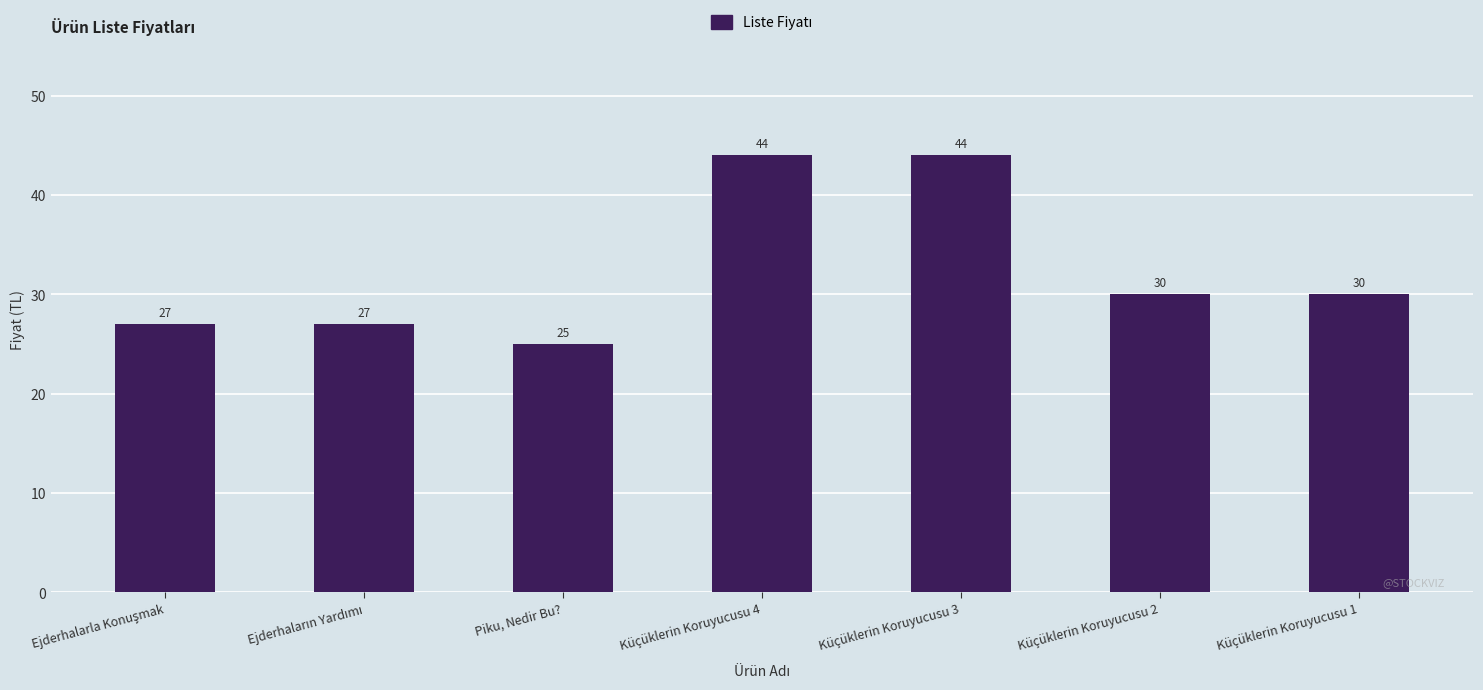

The chart shows a value of 64 at Küçüklerin Koruyucusu 3. True or false?

False